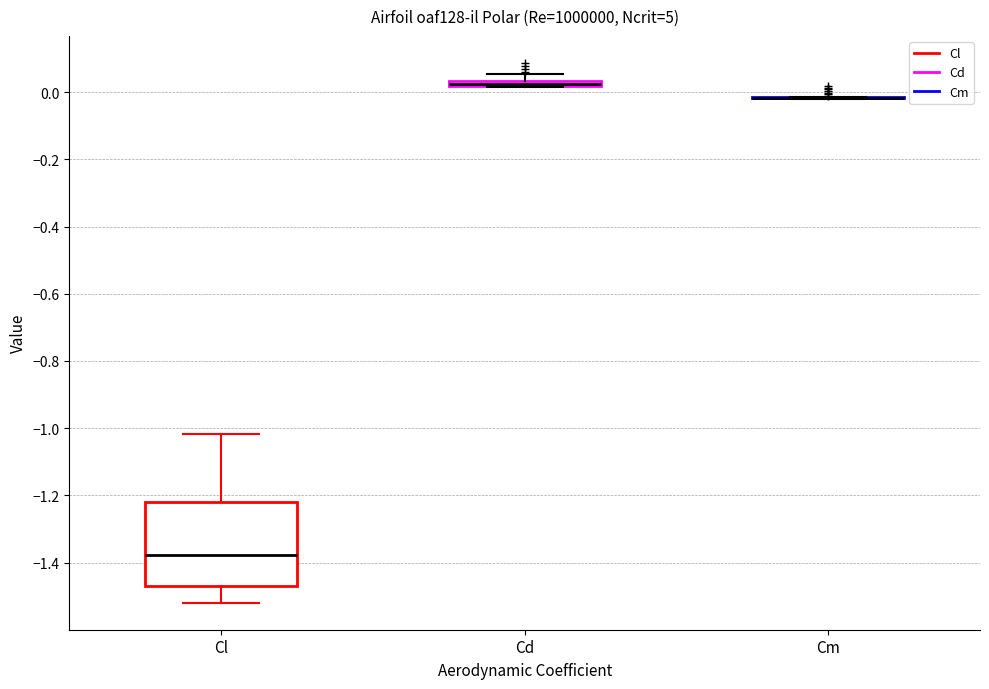

Where is the lower edge of the box for Cd on the y-axis? The values are not printed on the chart, so give them approximately, as read against the axis.

0.02